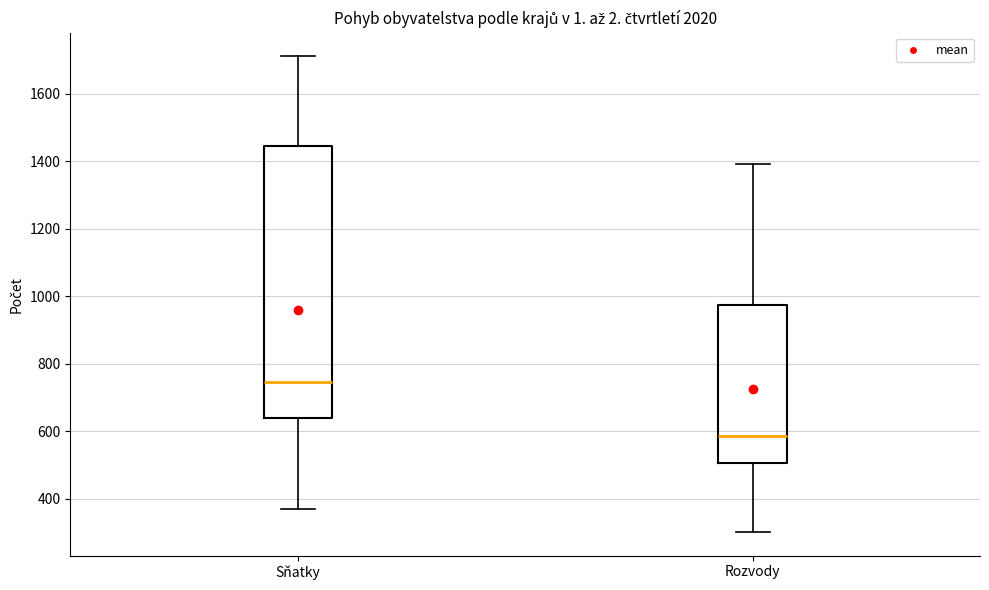

Where is the upper edge of the box for Sňatky on the y-axis? The values are not printed on the chart, so give them approximately, as read against the axis.

1440